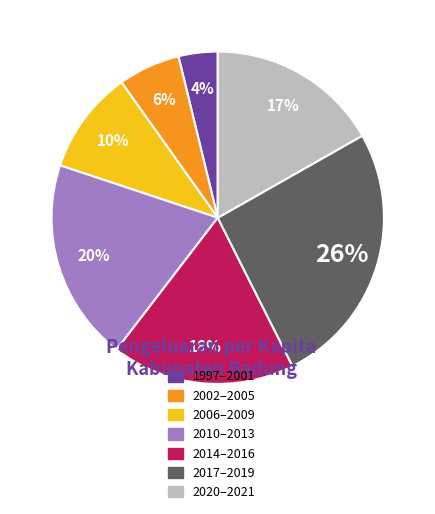

Approximately how many times larger is the value at 2017–2019 compared to 2020–2021?

1.5